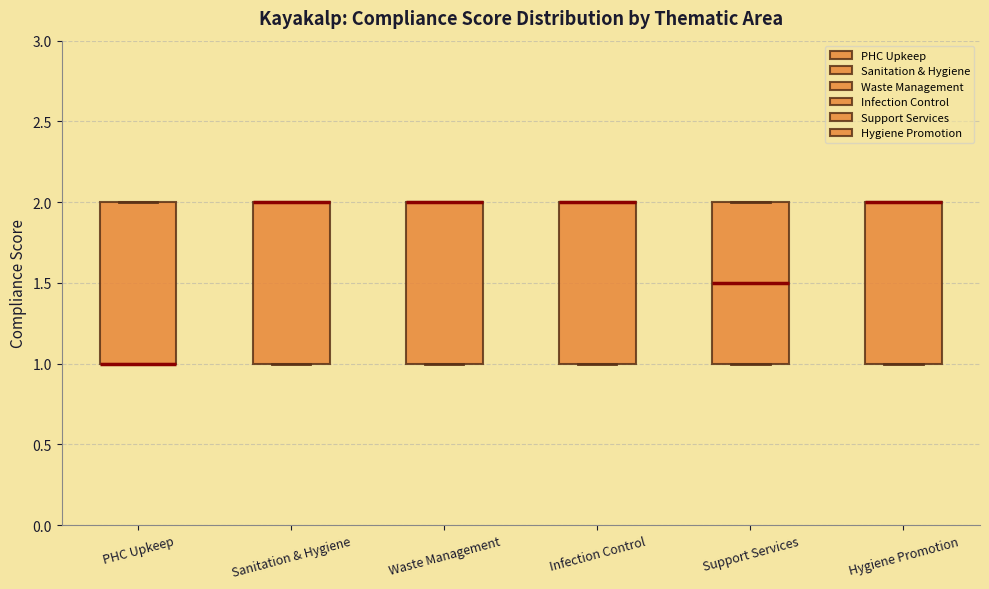

Reading left to right, read every box against the y-axis: the position of its median line, the range the box covers, and the ends of its whiskers. The values are not printed on the chart, so give them approximately, as read against the axis.

PHC Upkeep: median 1.0 (drawn on the box's lower edge), box 1.0 to 2.0, whiskers 1.0 to 2.0
Sanitation & Hygiene: median 2.0 (drawn on the box's upper edge), box 1.0 to 2.0, whiskers 1.0 to 2.0
Waste Management: median 2.0 (drawn on the box's upper edge), box 1.0 to 2.0, whiskers 1.0 to 2.0
Infection Control: median 2.0 (drawn on the box's upper edge), box 1.0 to 2.0, whiskers 1.0 to 2.0
Support Services: median 1.5, box 1.0 to 2.0, whiskers 1.0 to 2.0
Hygiene Promotion: median 2.0 (drawn on the box's upper edge), box 1.0 to 2.0, whiskers 1.0 to 2.0